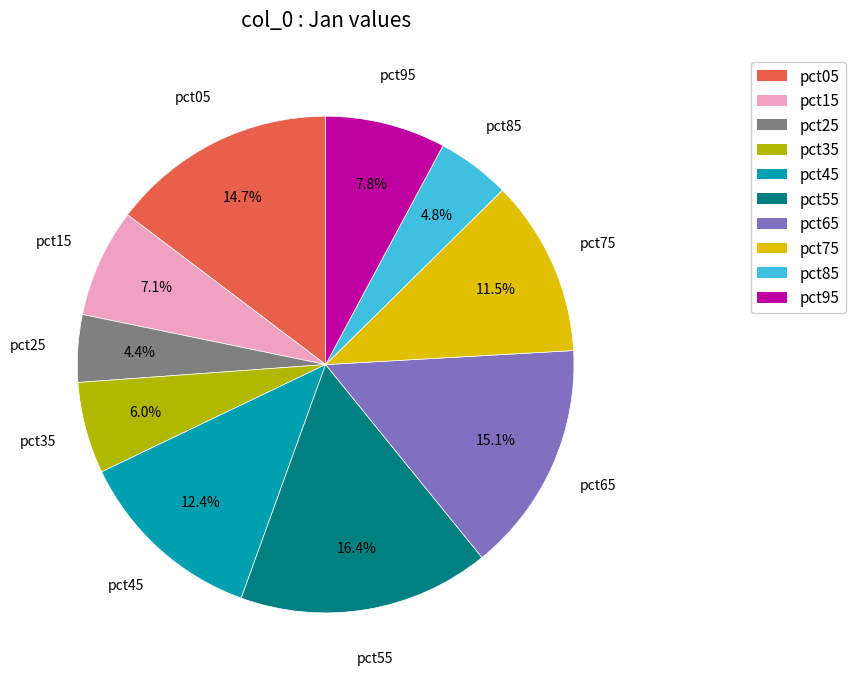

Which slice is the largest?

pct55